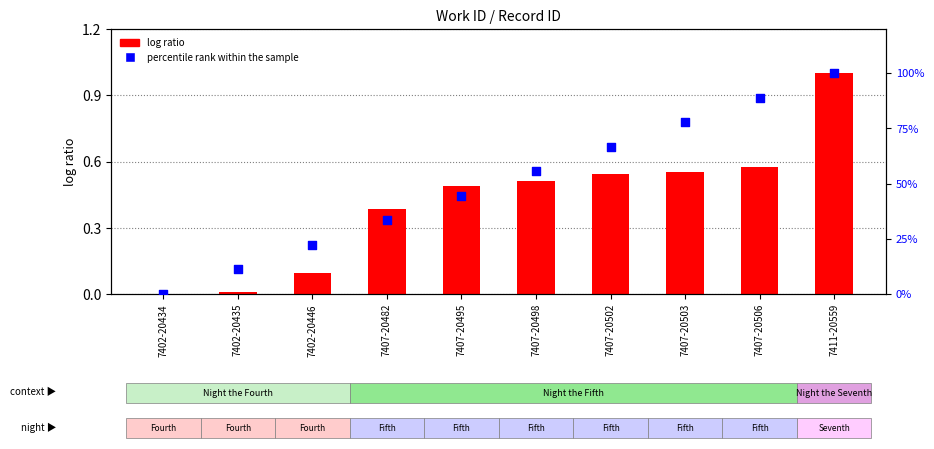

Which series reaches the maximum Y coordinate?

percentile rank within the sample